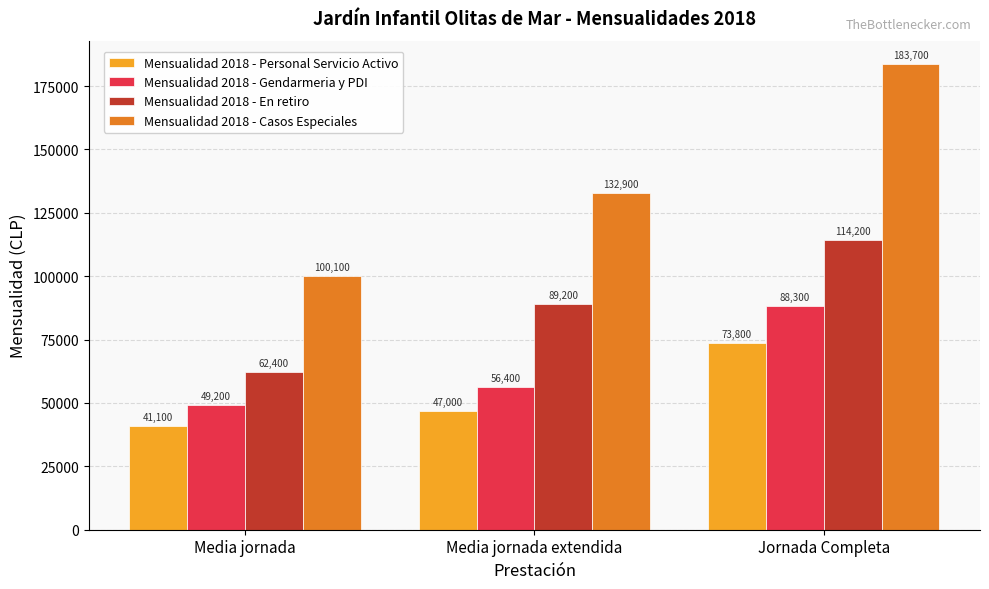

What is the total value across all series at Jornada Completa?

460000